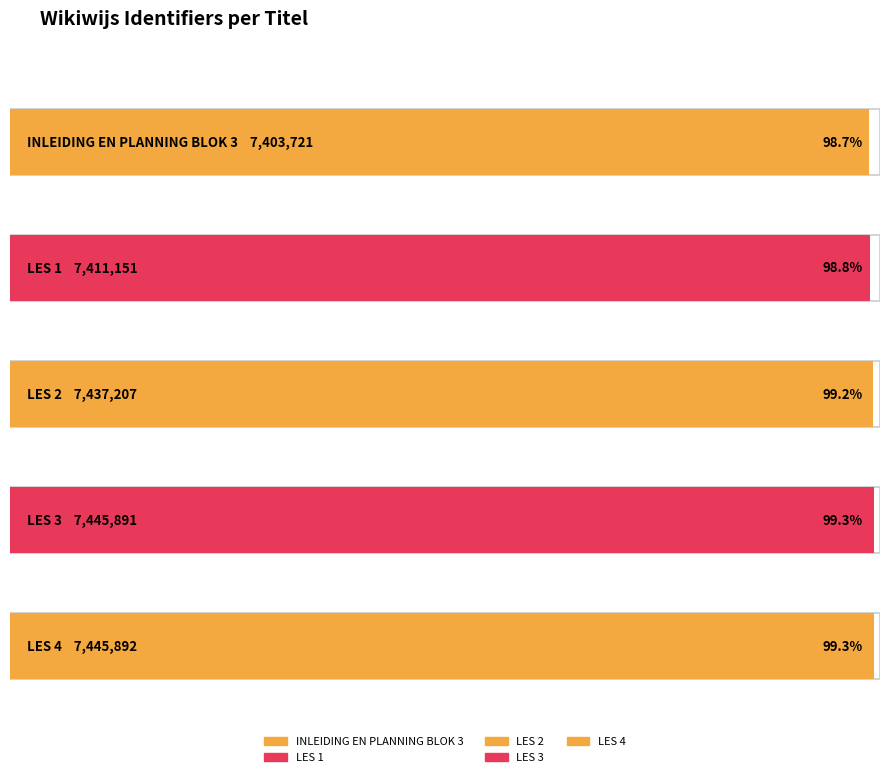

What is the change in value from LES 1 to LES 3?

+34740